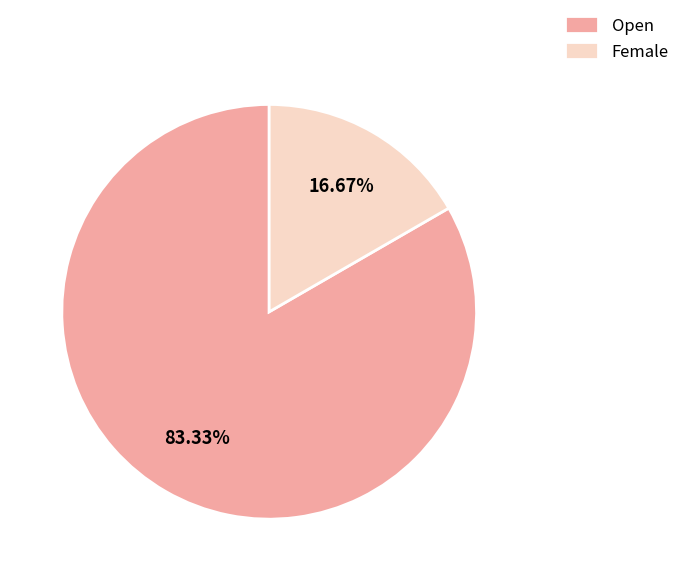

True or false: Open accounts for 83% of the total.

True